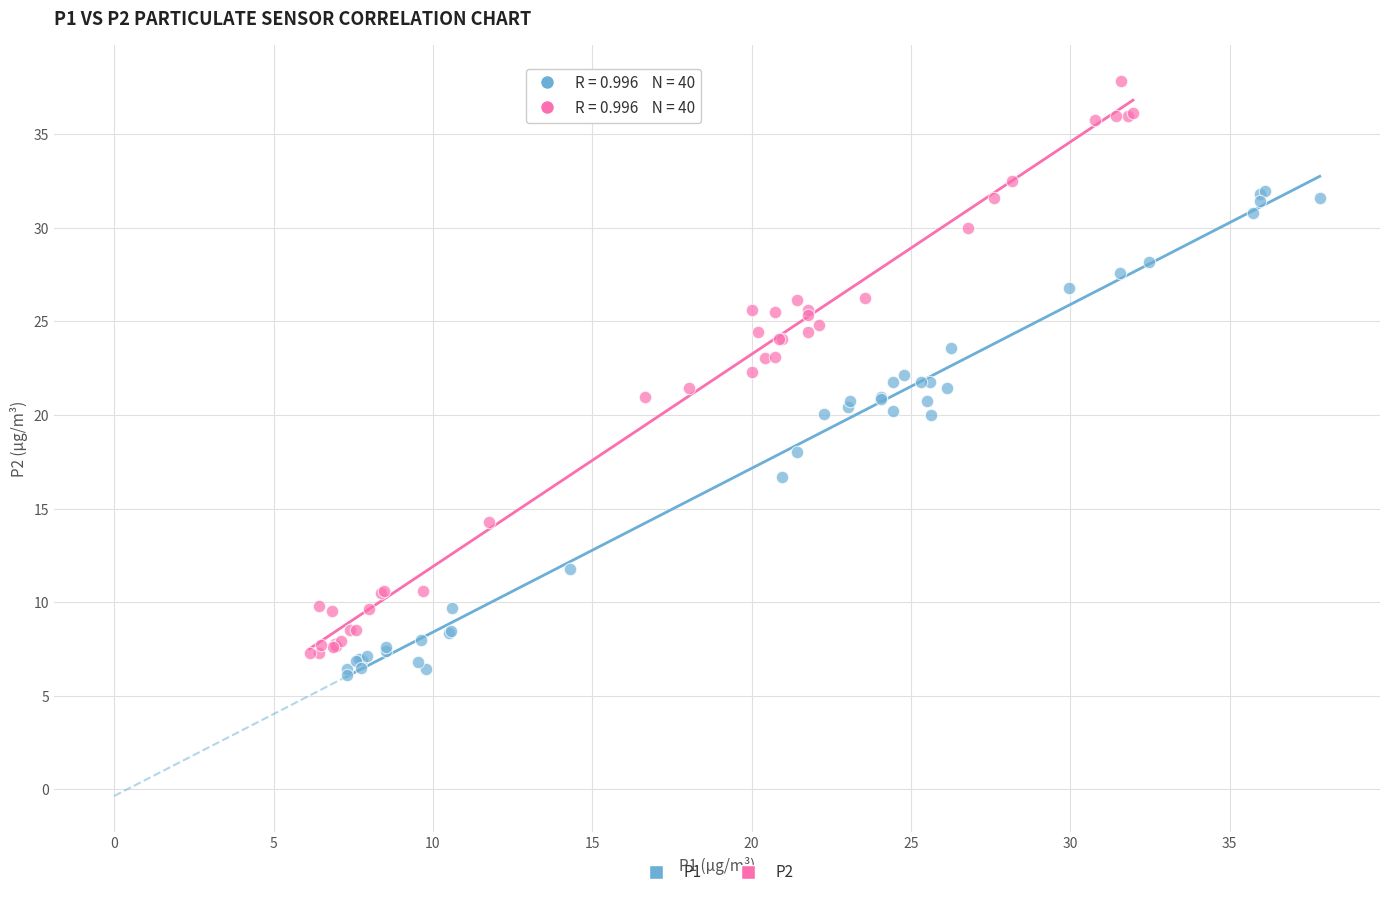

Which series reaches the maximum Y coordinate?

P2